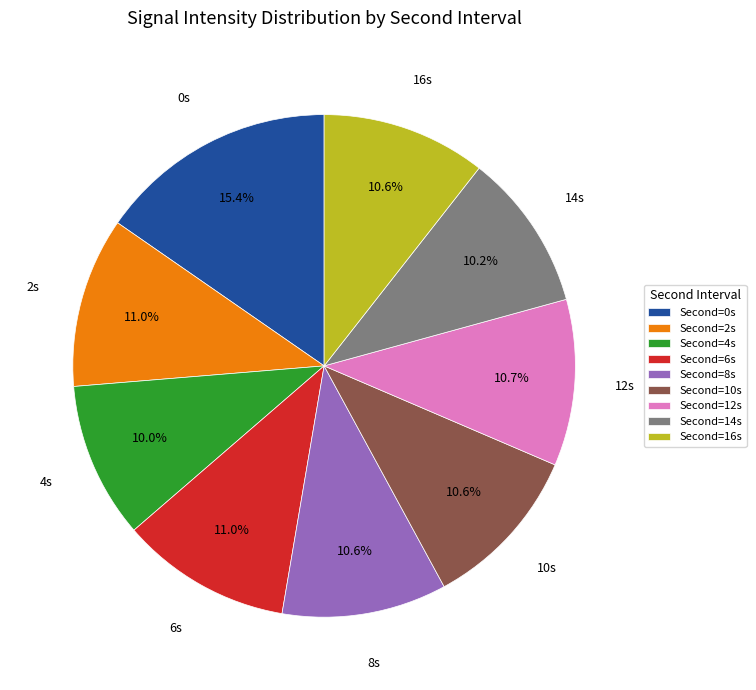

Which slice is the largest?

Second=0s